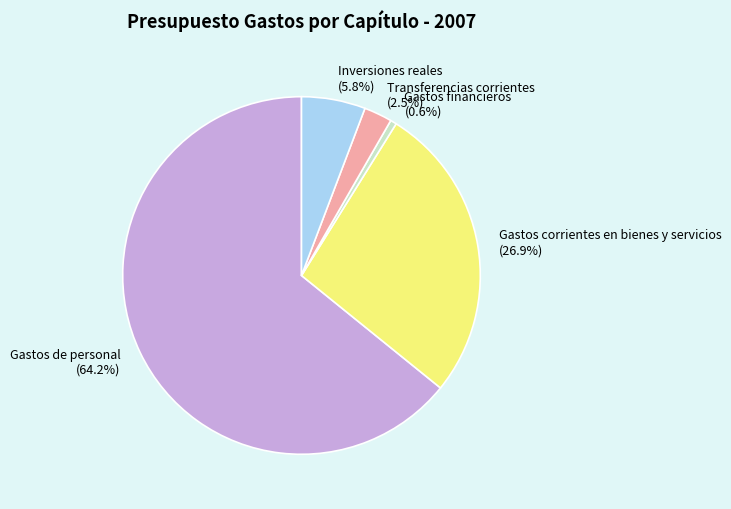

Rank the categories by value from lowest to highest.

Gastos financieros, Transferencias corrientes, Inversiones reales, Gastos corrientes en bienes y servicios, Gastos de personal